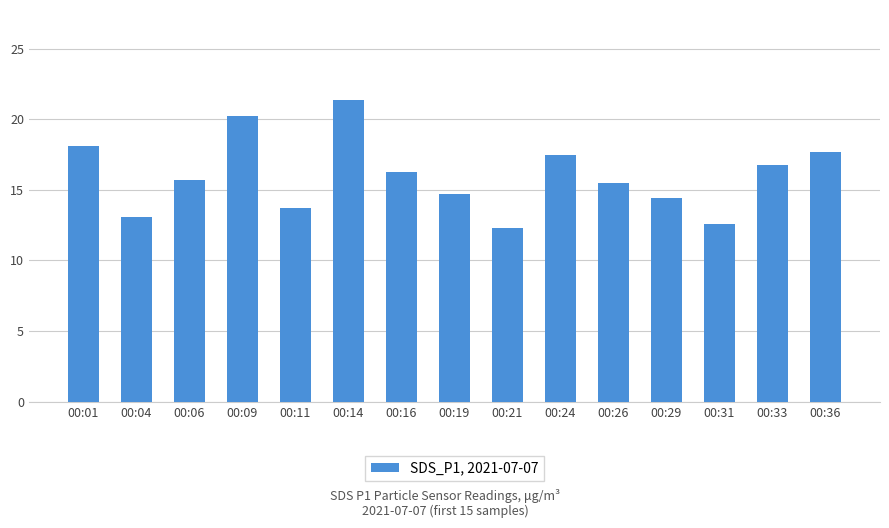

What is the ratio of the value at 00:24 to the value at 00:29?

1.2